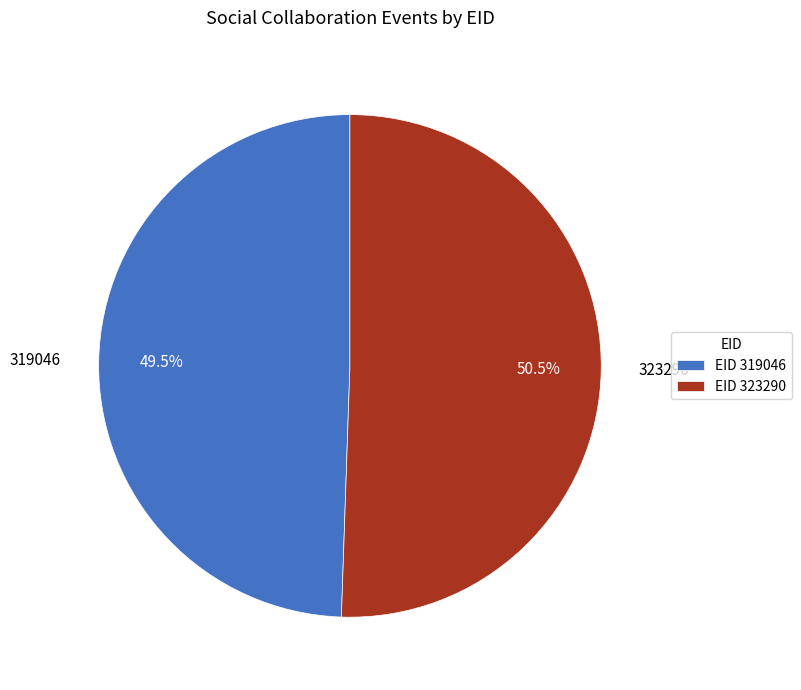

Does 323290 account for over 50% of the chart?

Yes